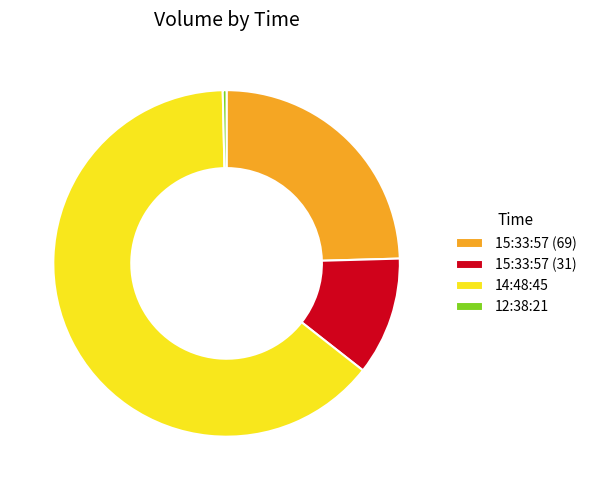

Which category has the biggest portion of the pie?

14:48:45